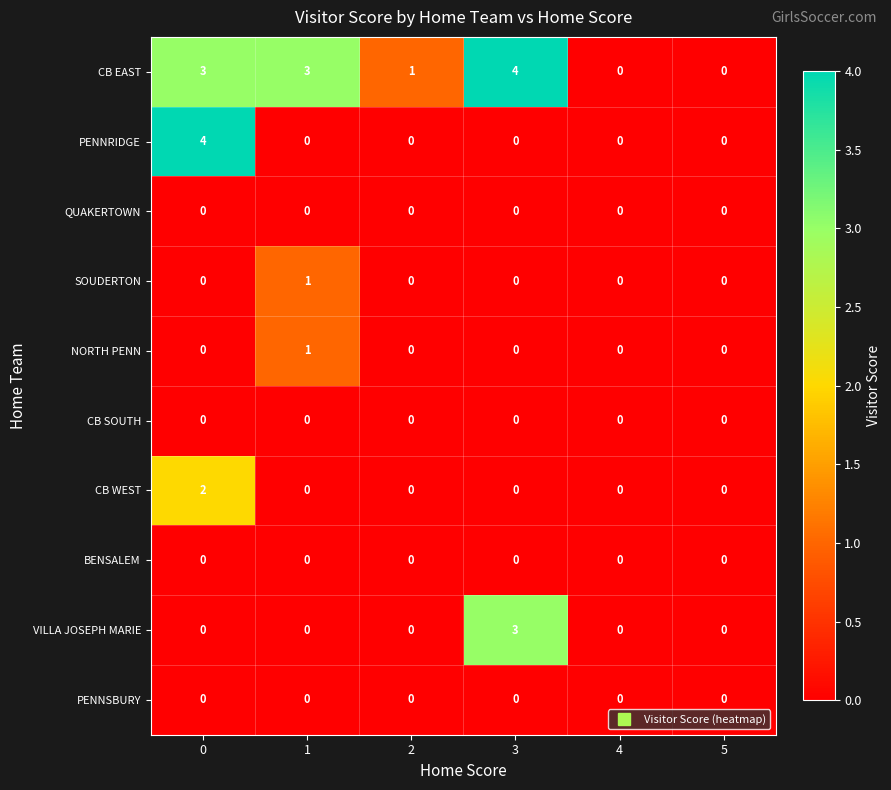

Is it true that CB WEST equals 0 at 3?

True